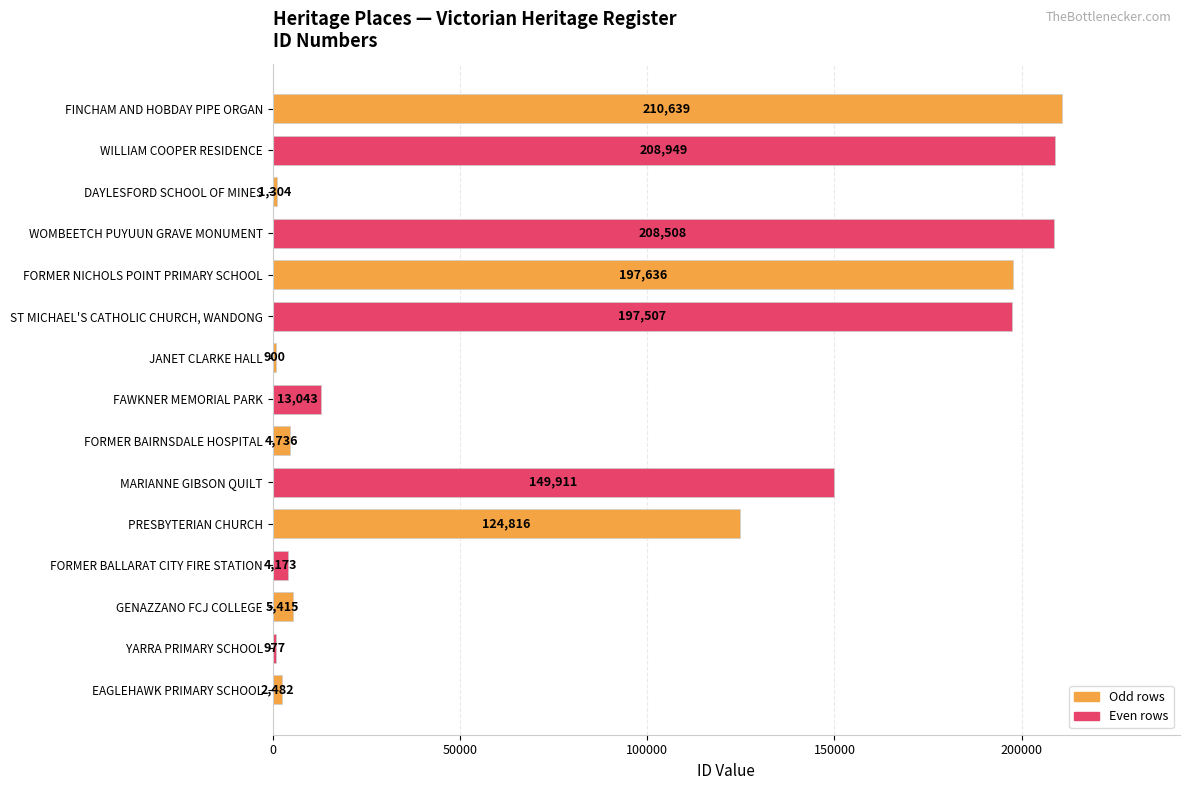

How many distinct data groups are displayed?

1